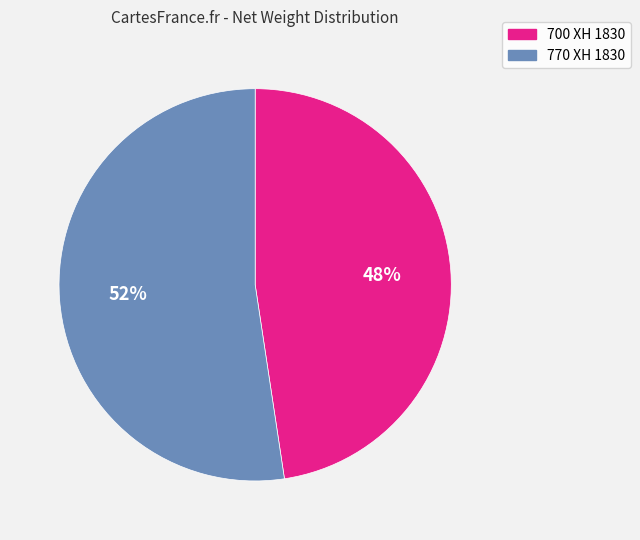

How many segments does this pie chart have?

2